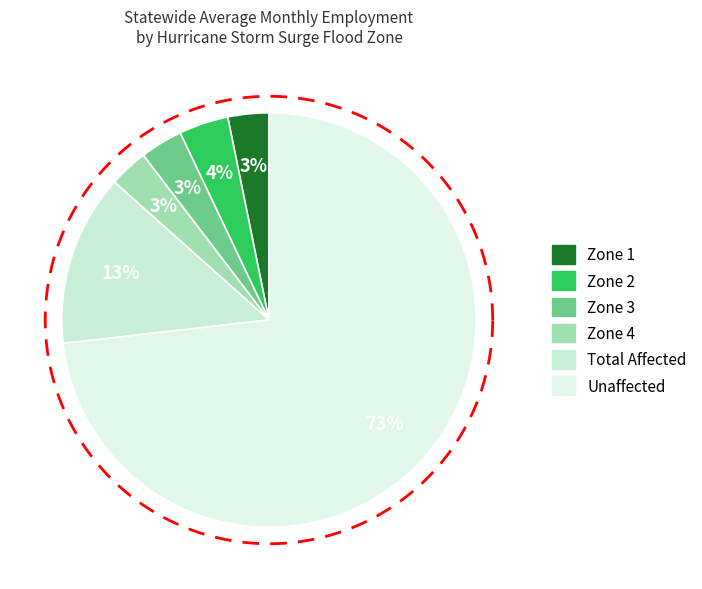

What is the majority slice?

Unaffected